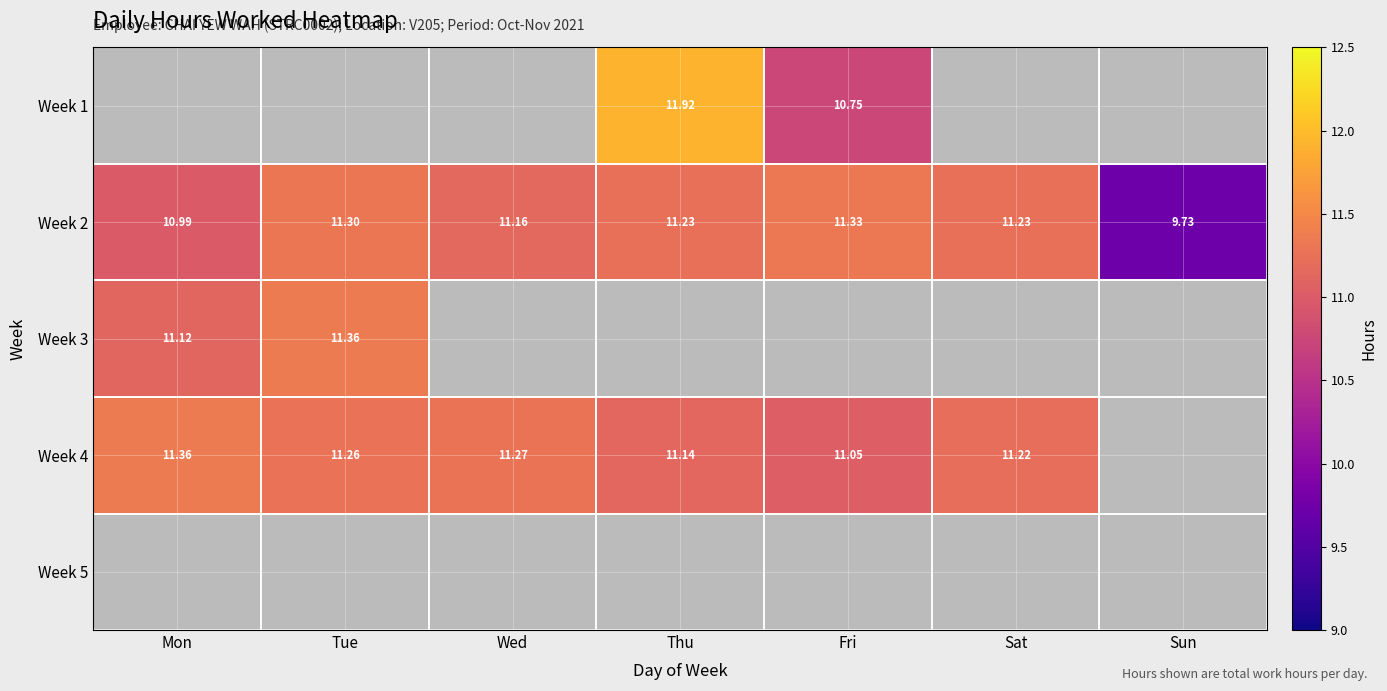

Which has a higher value, Mon or Tue?

Tue